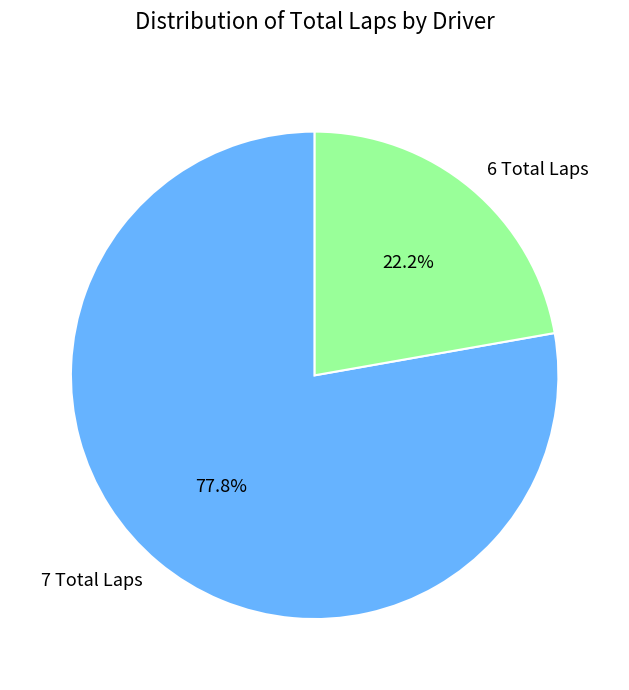

How many segments does this pie chart have?

2